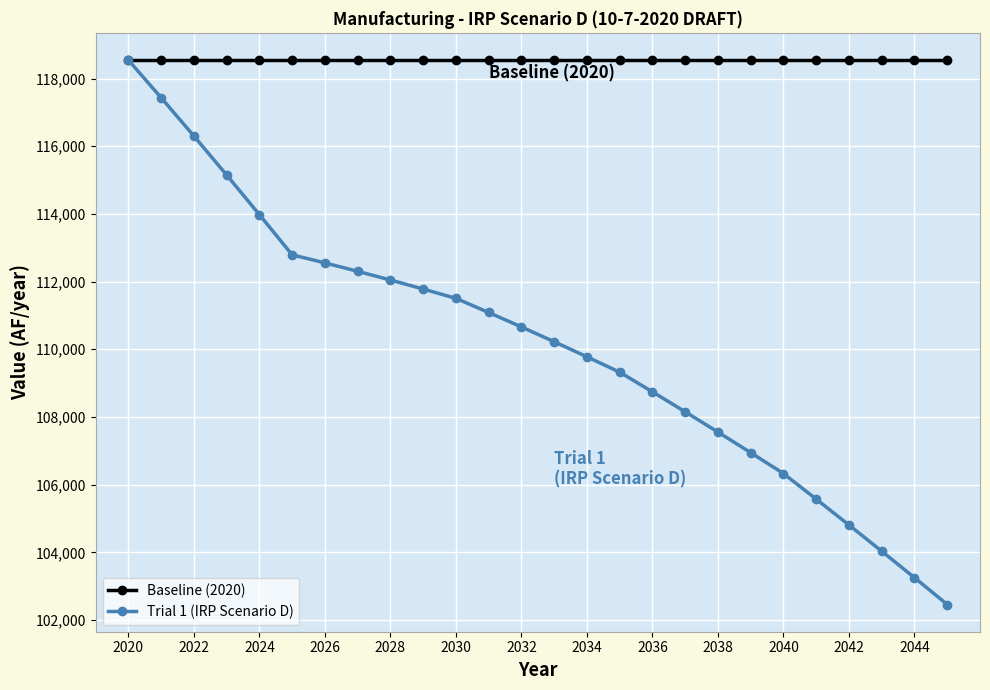

Which series has the largest range (max minus min)?

Trial 1 (IRP Scenario D)